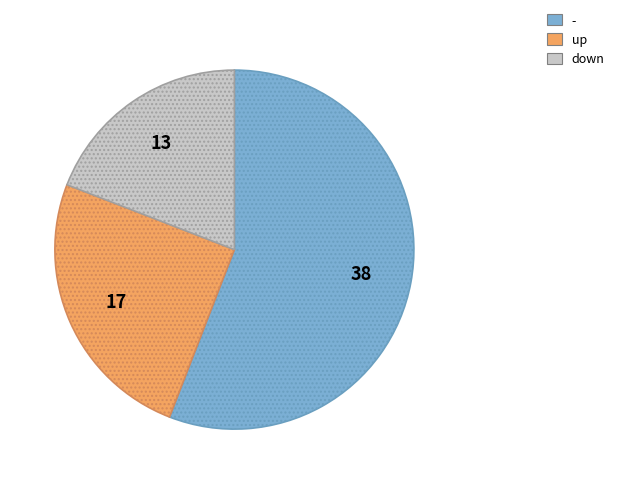

How many segments does this pie chart have?

3